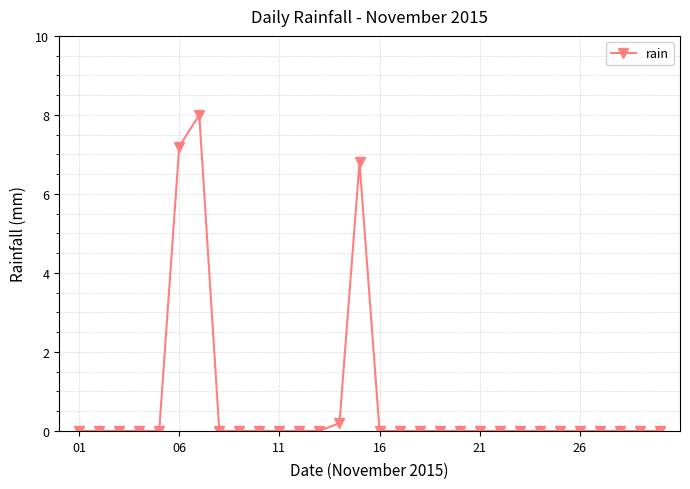

Does the chart have visible grid lines?

Yes